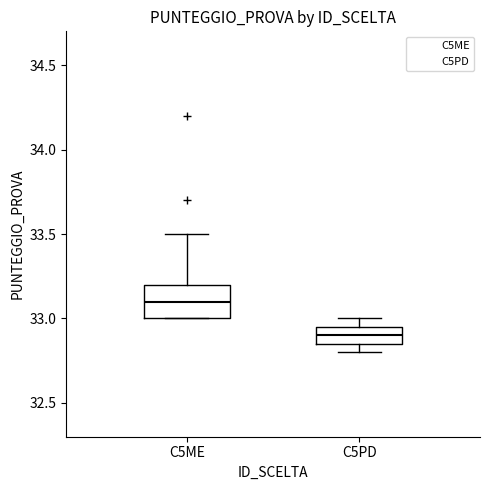

Comparing the boxes themselves (not the whiskers), which one is the tallest?

C5ME